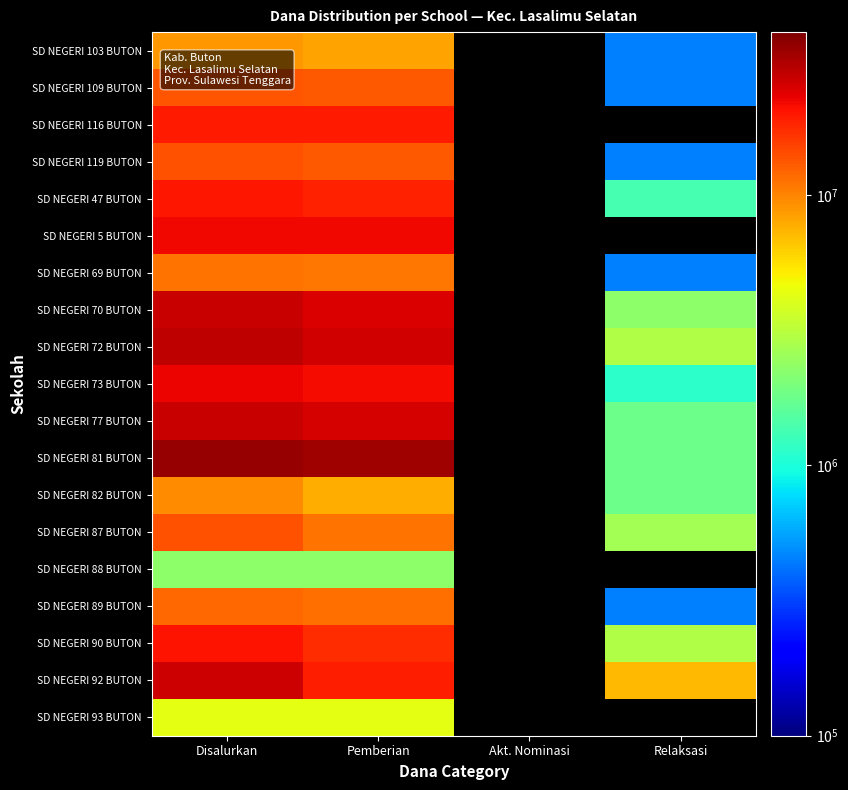

What is the smallest value displayed?

450000.0